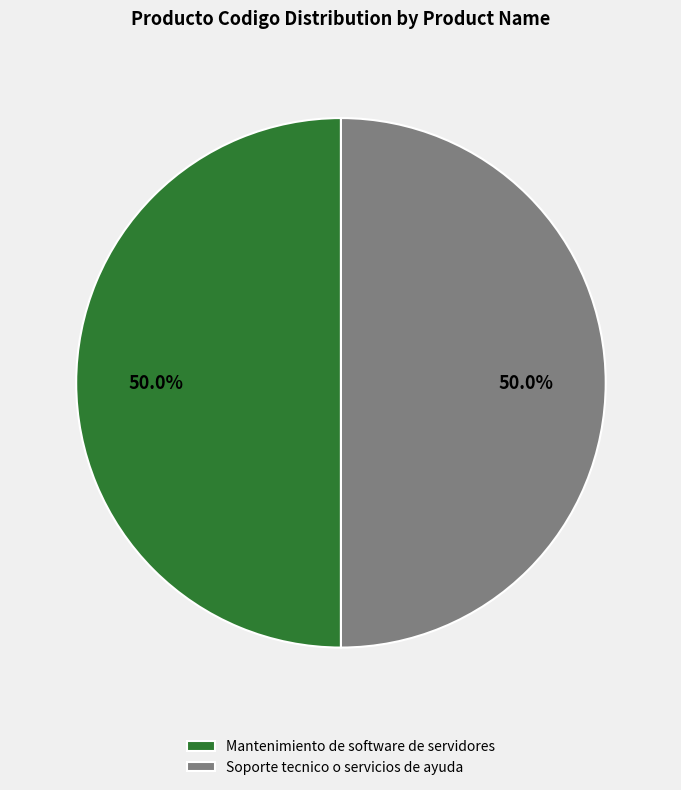

Combined, do Mantenimiento de software de servidores and Soporte tecnico o servicios de ayuda account for over 50%?

Yes